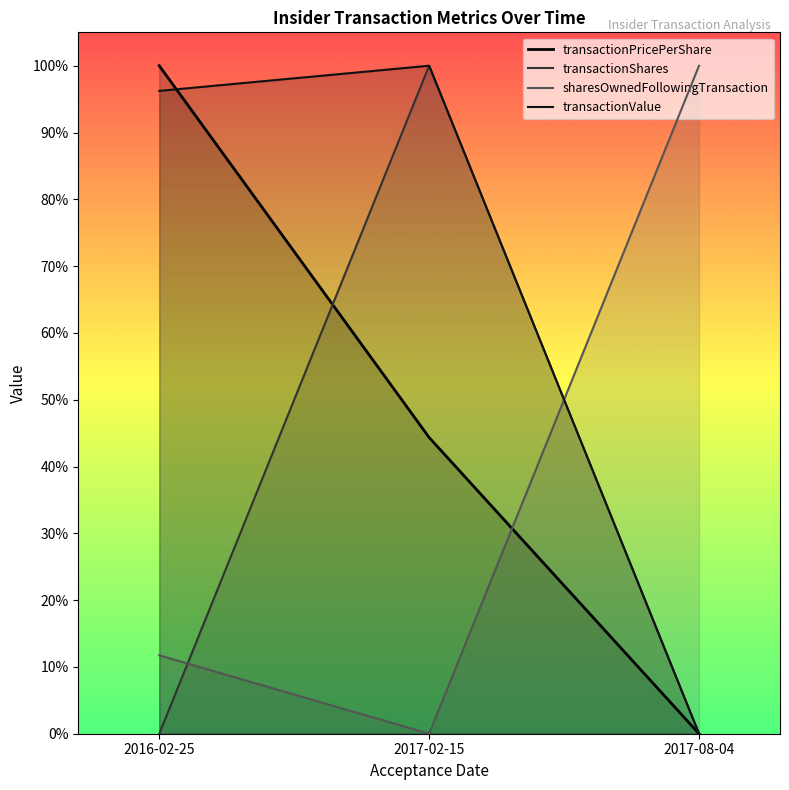

What position from the right is 2017-08-04?

1